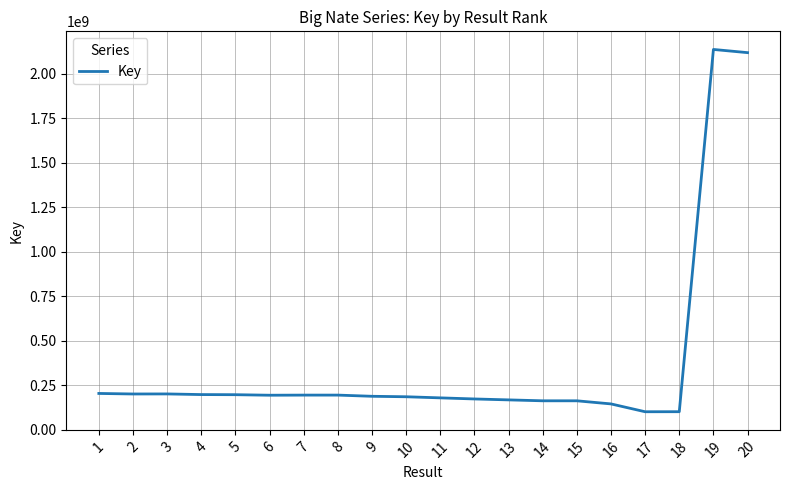

What is the ratio of the value at 14 to the value at 18?

1.6